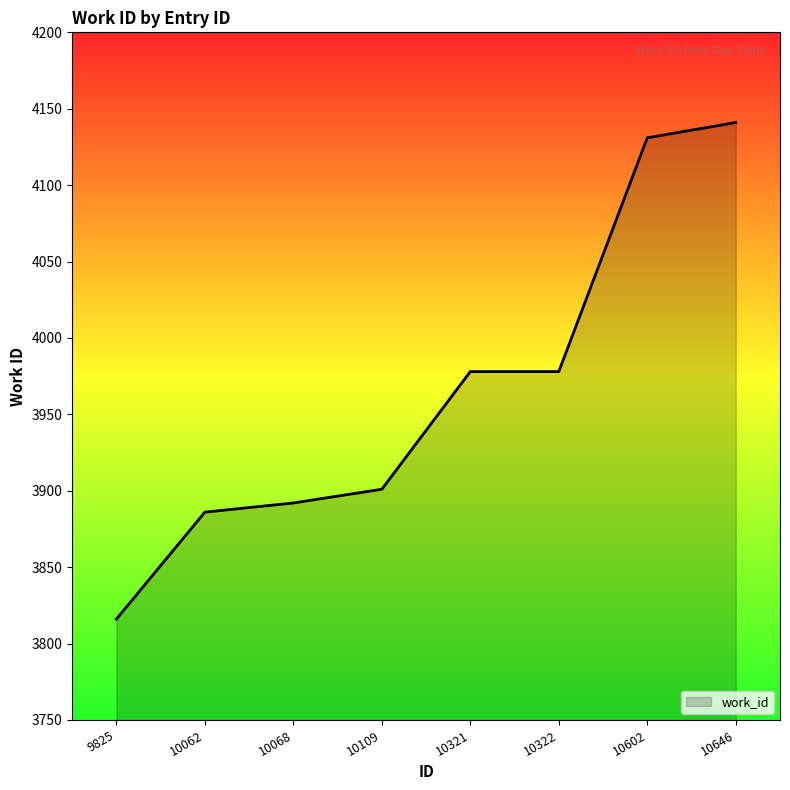

The value at 10068 is 5790. True or false?

False